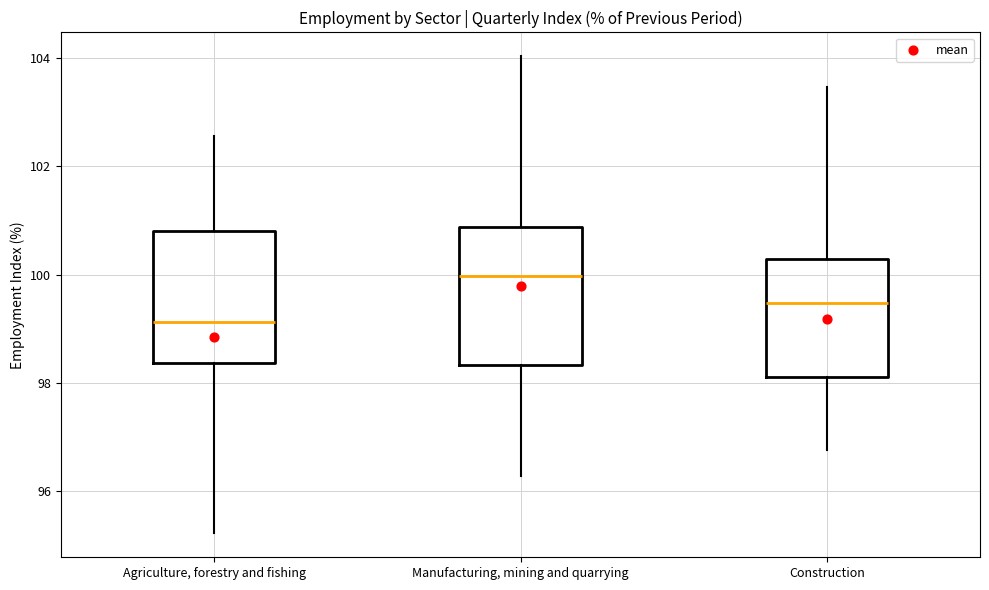

Reading left to right, read every box against the y-axis: the position of its median line, the range the box covers, and the ends of its whiskers. The values are not printed on the chart, so give them approximately, as read against the axis.

Agriculture, forestry and fishing: median 99.2, box 98.4 to 100.8, whiskers 95.2 to 102.6
Manufacturing, mining and quarrying: median 100.0, box 98.4 to 100.8, whiskers 96.2 to 104.0
Construction: median 99.4, box 98.2 to 100.2, whiskers 96.8 to 103.4